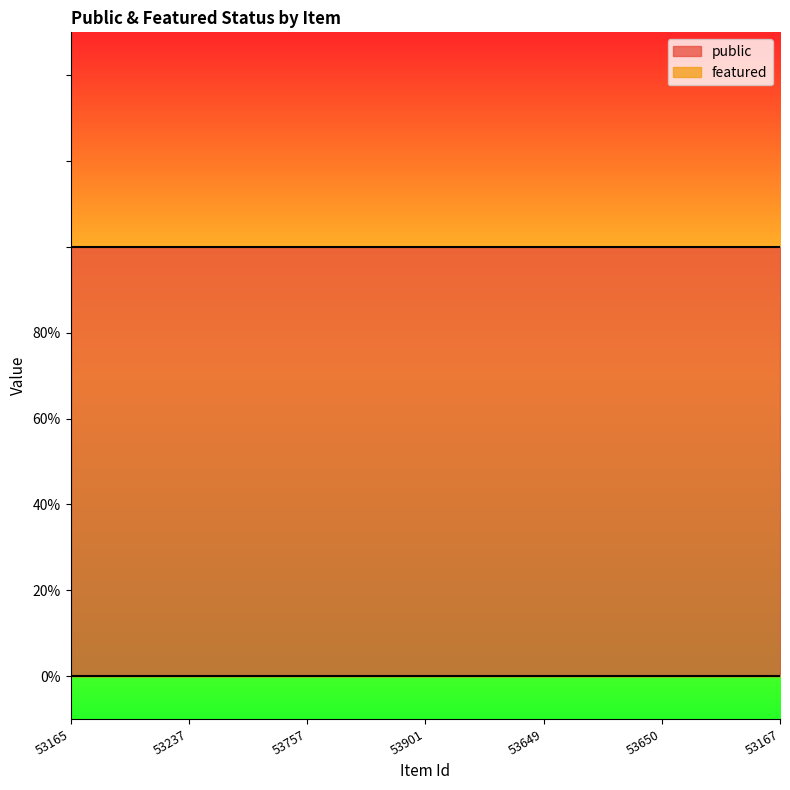

What is the label of the 1st point from the right?

53167